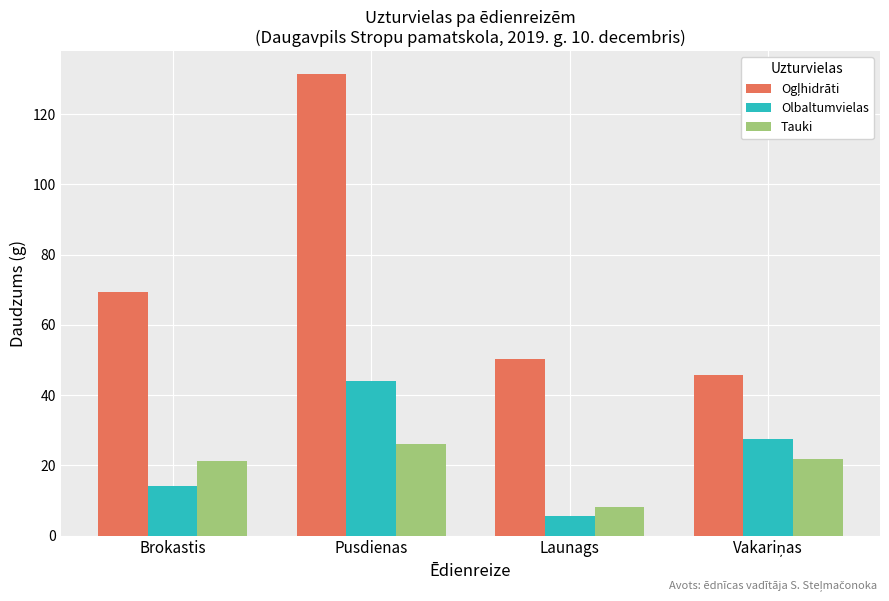

What is the spread (max minus min) of values at Pusdienas?

105.4